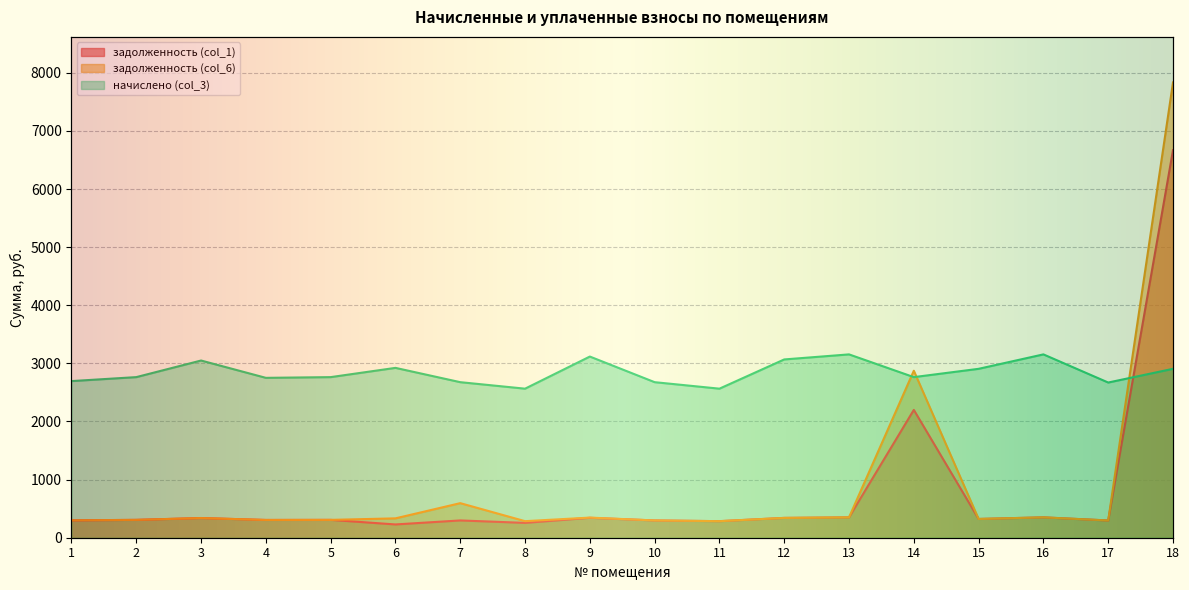

Reading right to left, extract all data points from this chart.

задолженность (col_1): 6668.2	296.7	350.5	322.9	2199.3	350.5	341.2	285.0	297.4	342.8	255.2	297.4	228.4	307.1	305.7	338.8	307.1	298.9
задолженность (col_6): 7834.4	296.7	350.5	322.9	2873.3	350.5	340.9	285.0	297.4	346.4	285.0	594.8	333.3	307.1	305.7	338.8	307.1	299.5
начислено (col_3): 2906.3	2670.3	3154.7	2906.3	2763.4	3154.7	3067.7	2564.7	2676.5	3117.4	2564.7	2676.5	2922.6	2763.4	2751.0	3049.1	2763.4	2695.1